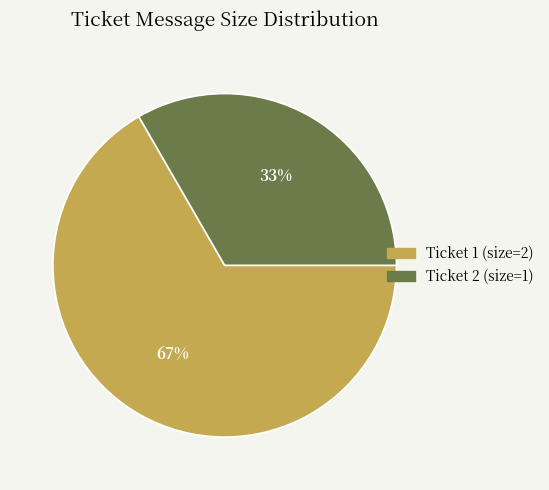

To the nearest percent, what is the combined percentage of Ticket 1 (size=2) and Ticket 2 (size=1)?

100%